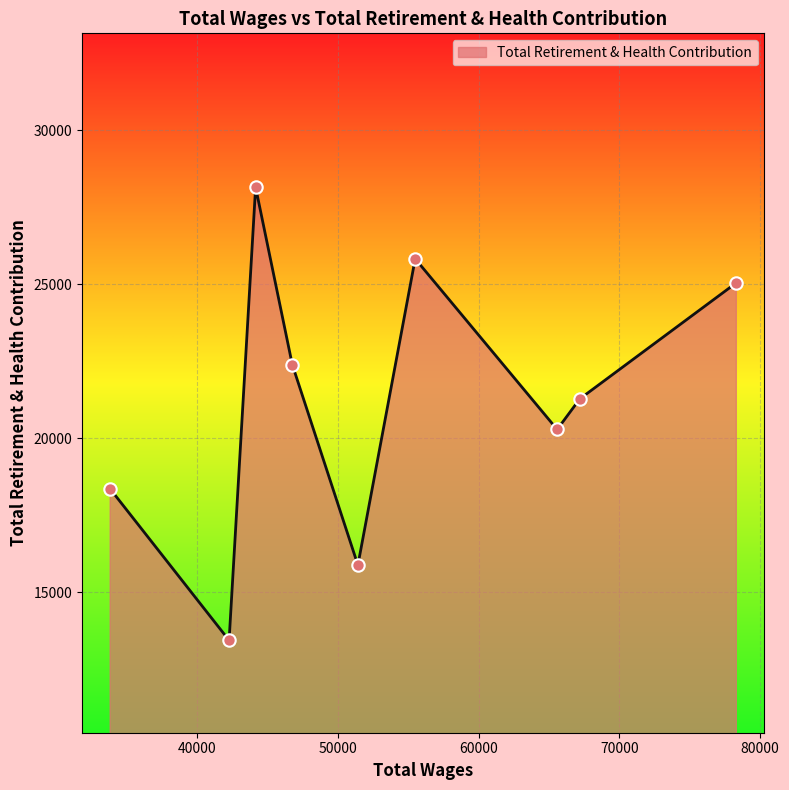

What is the difference between the maximum and minimum values?

14720